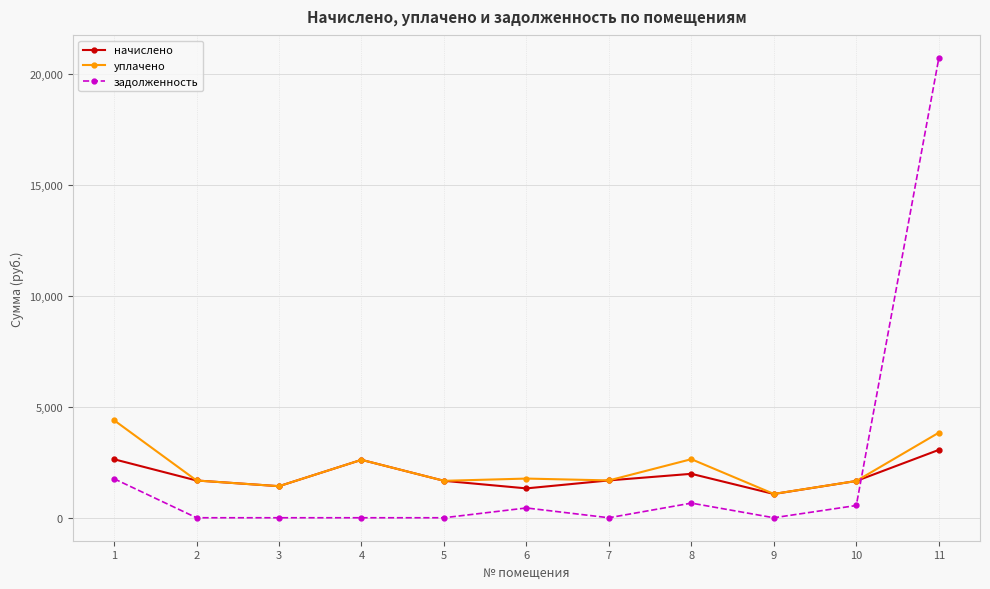

What is the spread (max minus min) of values at 5?

1664.4